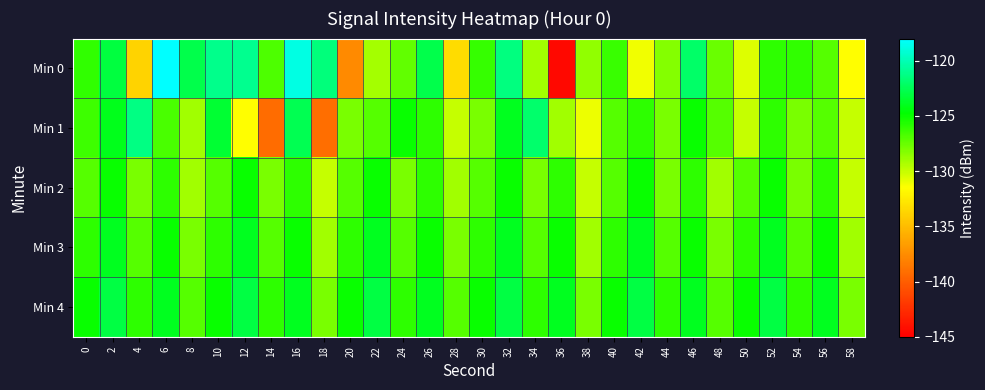

Count the number of categories in the chart.

30